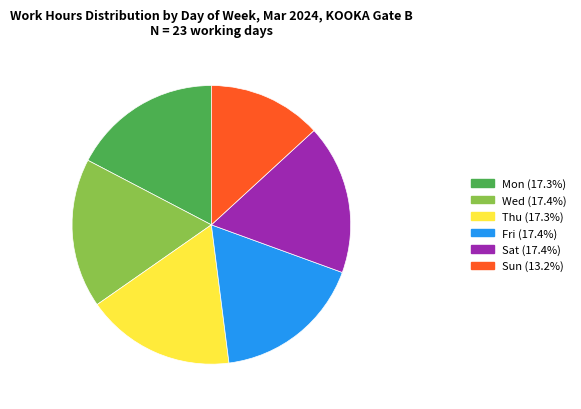

Is there a majority slice in this chart?

No